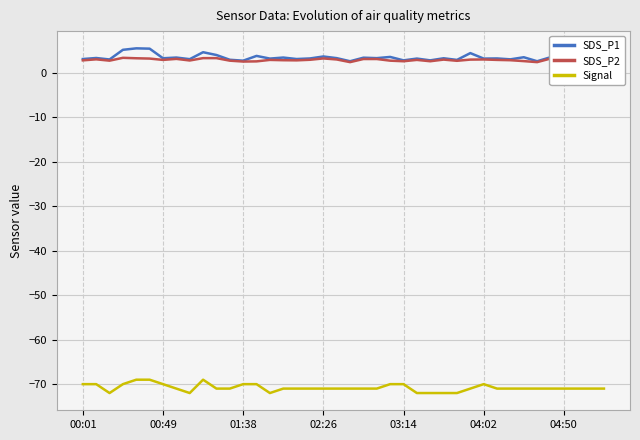

How many lines are shown in the chart?

3